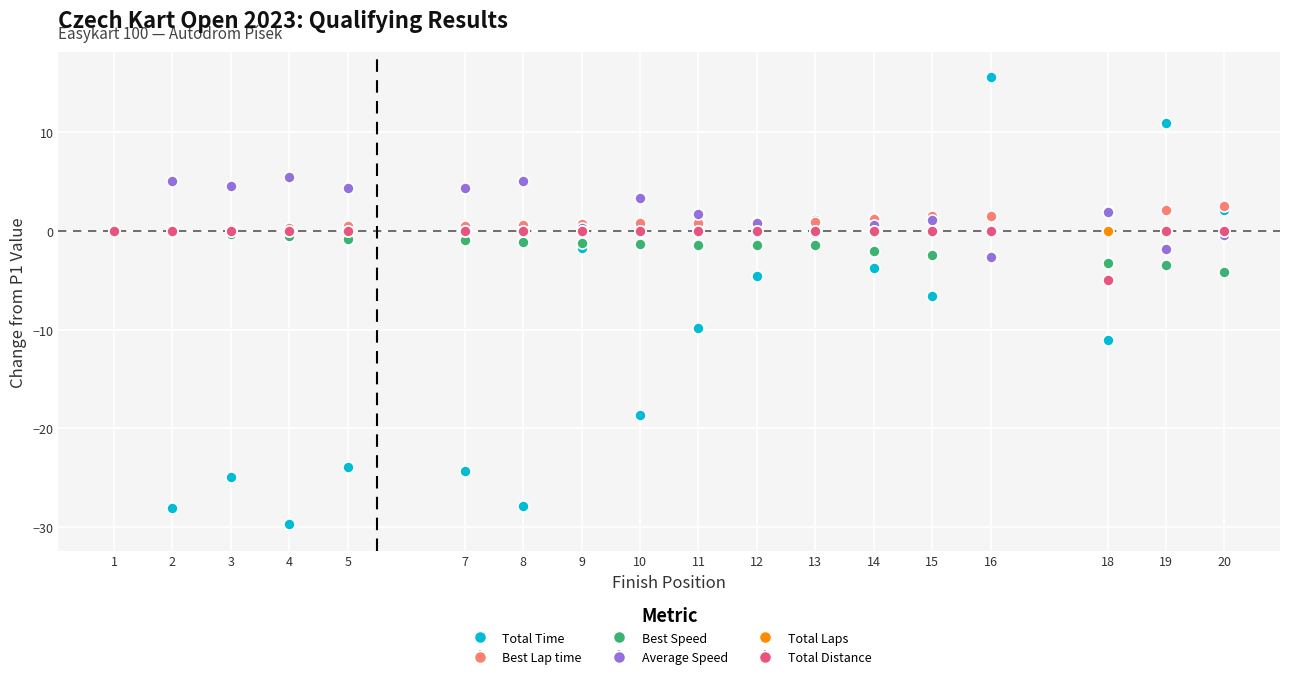

Where is the first local minimum for Total Time?

2